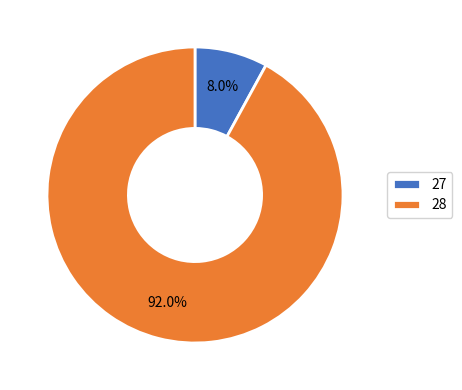

Is there any slice that represents more than half of the pie?

Yes